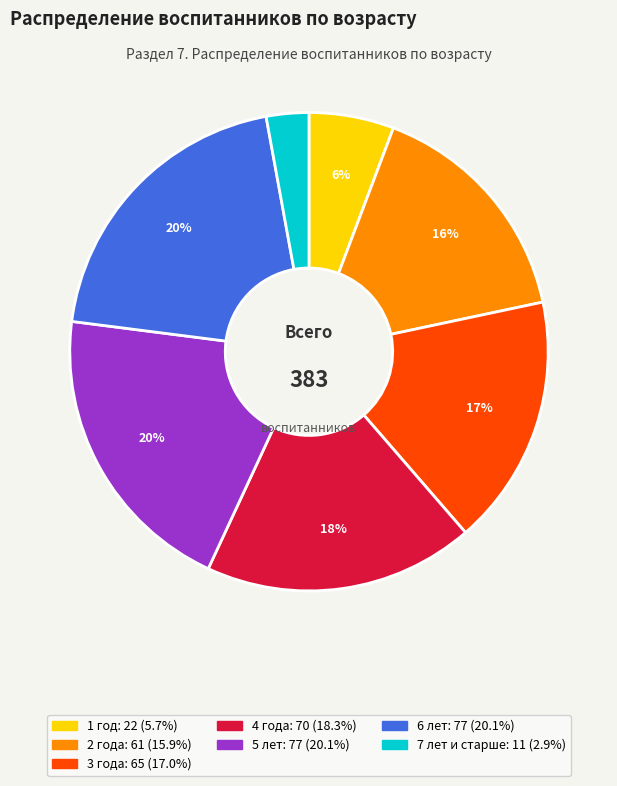

The 5 лет slice represents 20% of the pie. True or false?

True